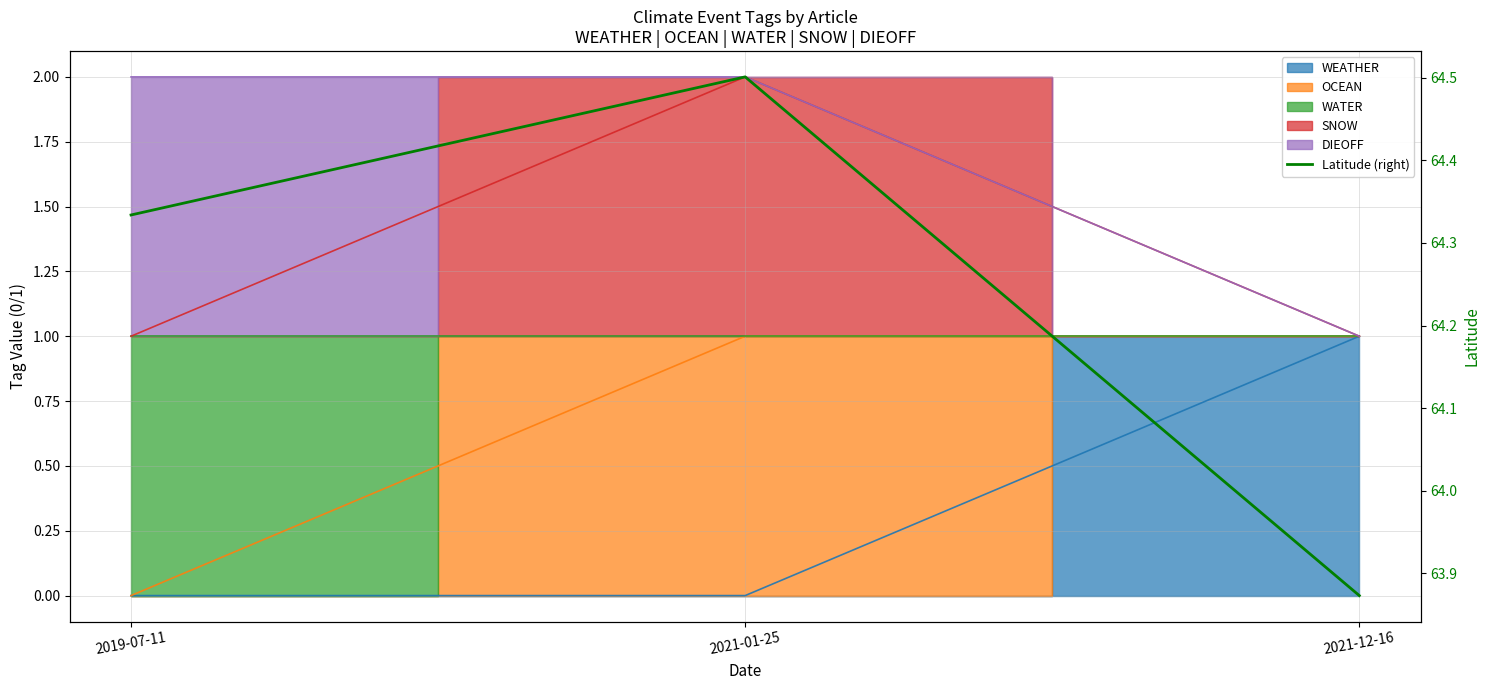

What position from the left is 2021-12-16?

3